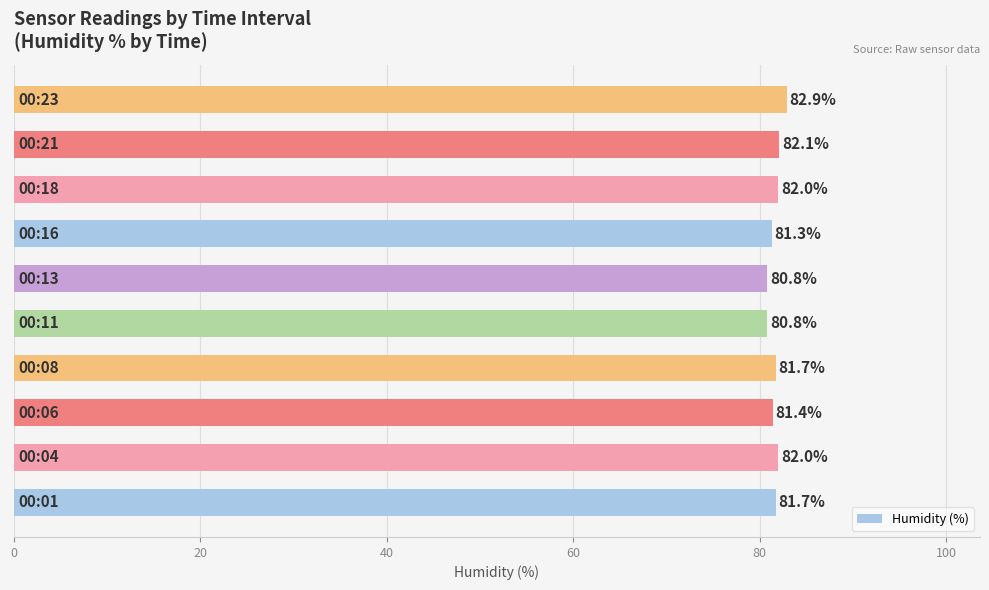

What is the difference between the maximum and minimum values?

2.1